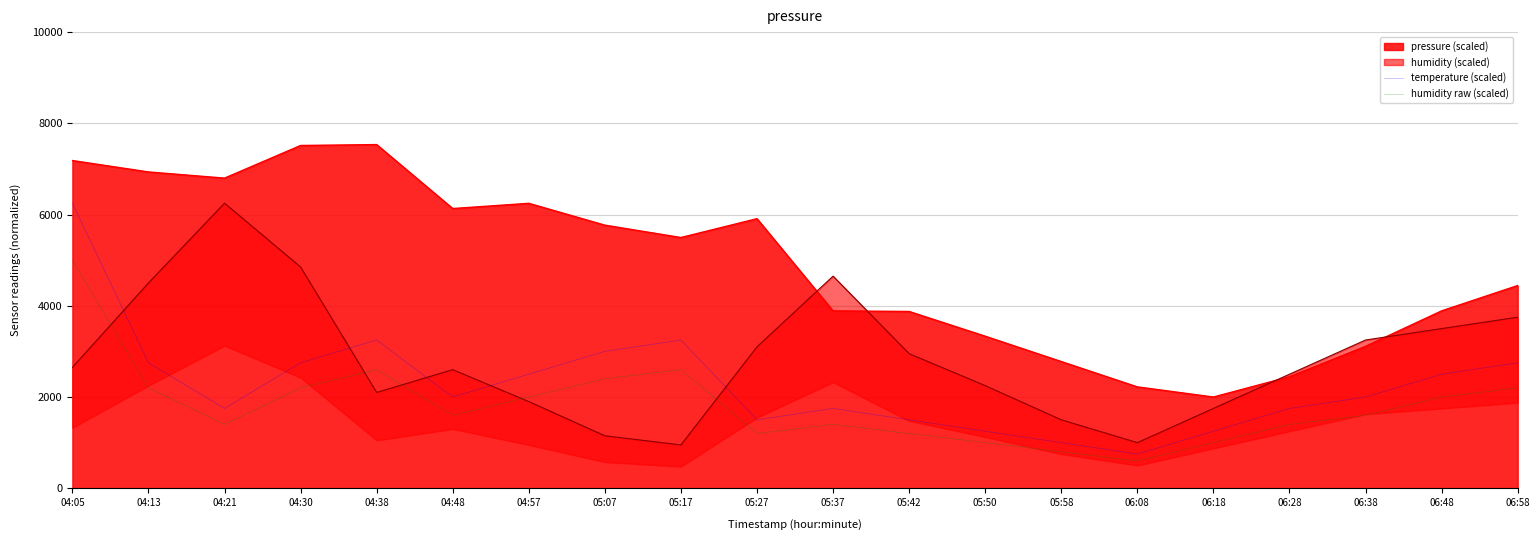

How many interior local valleys does the humidity raw (scaled) series have?

4